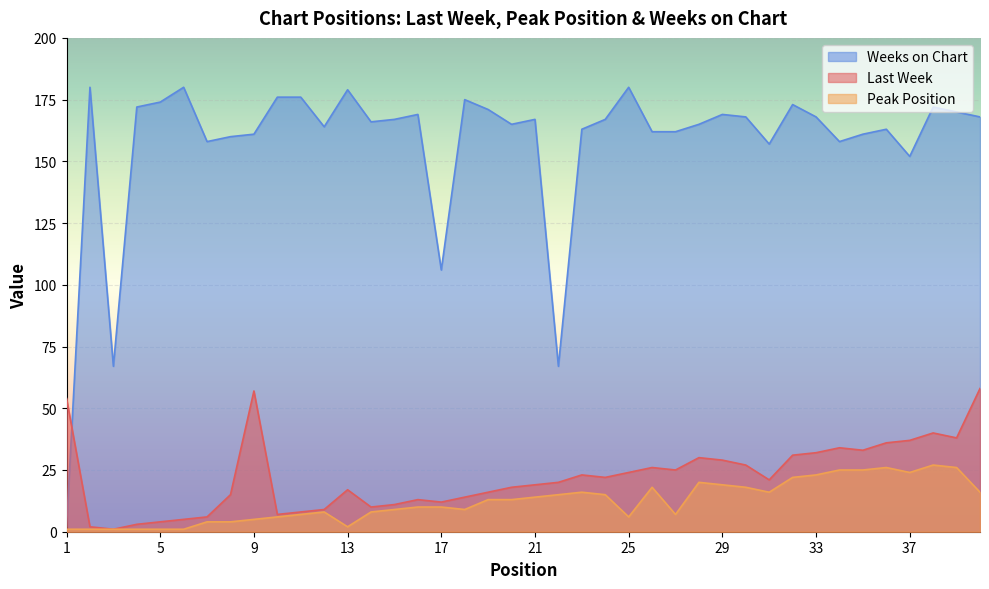

How many values in the Weeks on Chart series exceed 167?

18